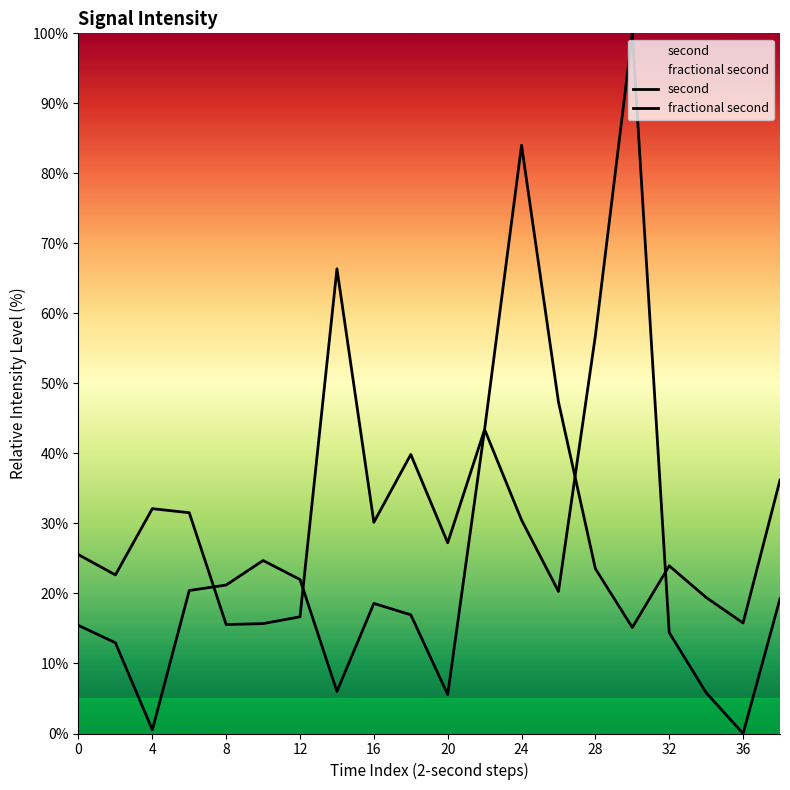

Which series changed the most between 24 and 17?

second